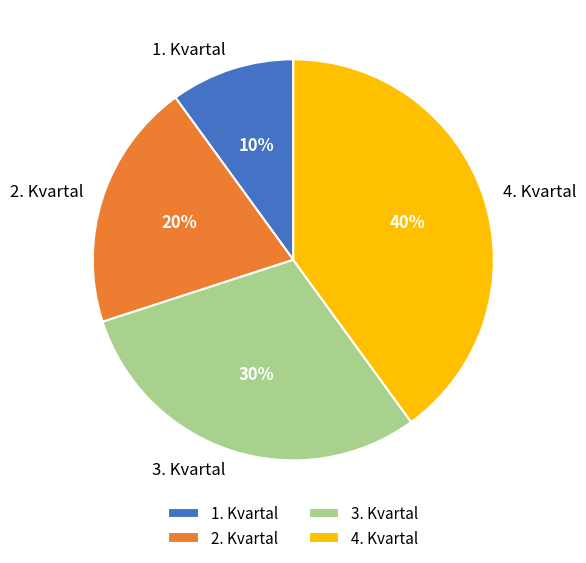

To the nearest percent, what is the difference between the largest and smallest slice percentages?

30%